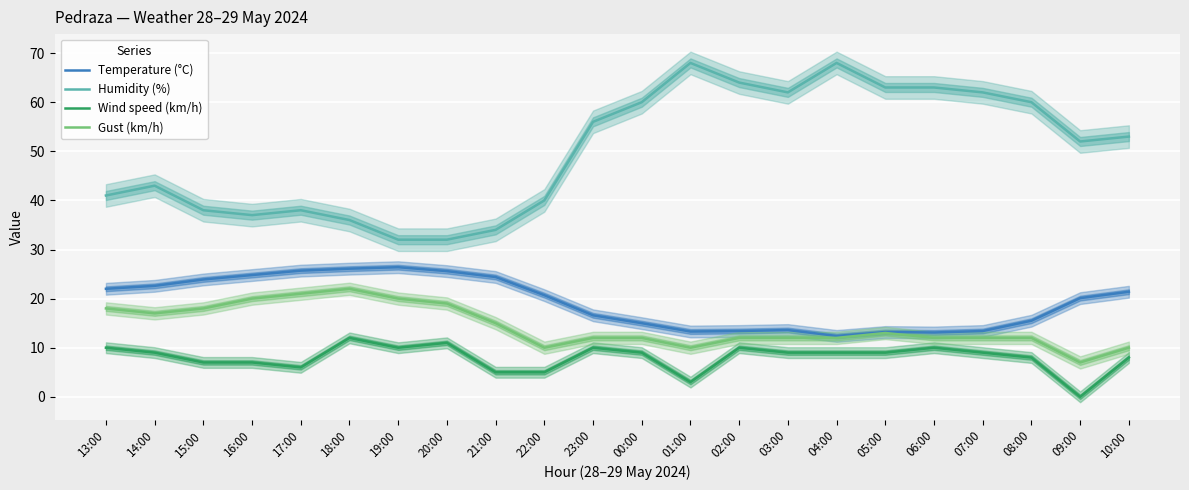

Is the value of Wind speed (km/h) at 18:00 greater than the value of Temperature (°C) at 09:00?

No